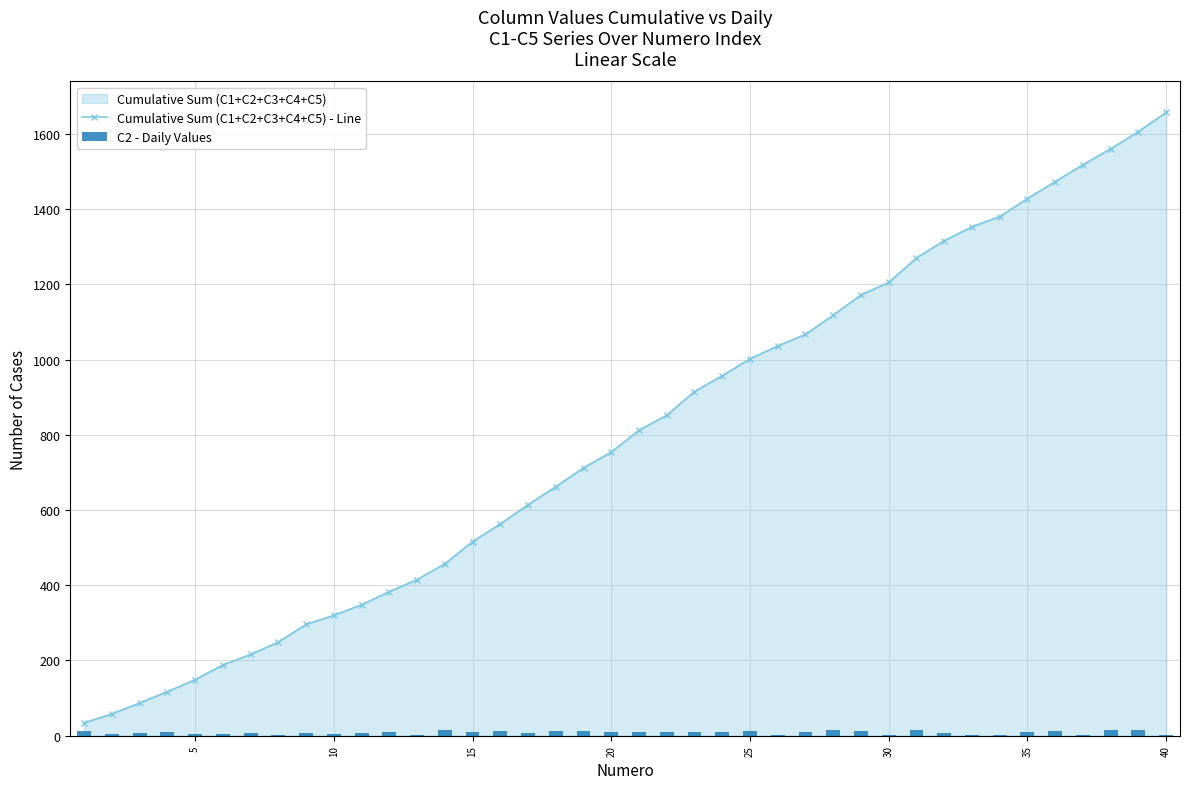

Rank the series by their maximum value, from highest to lowest.

Cumulative Sum (C1+C2+C3+C4+C5) - Line, C2 - Daily Values